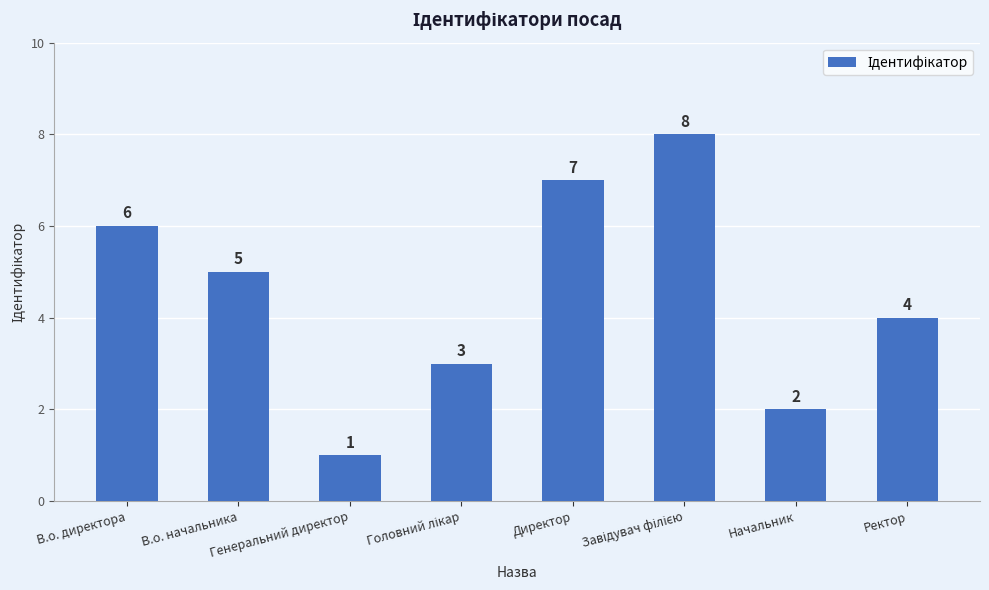

The value at В.о. директора is 6. True or false?

True